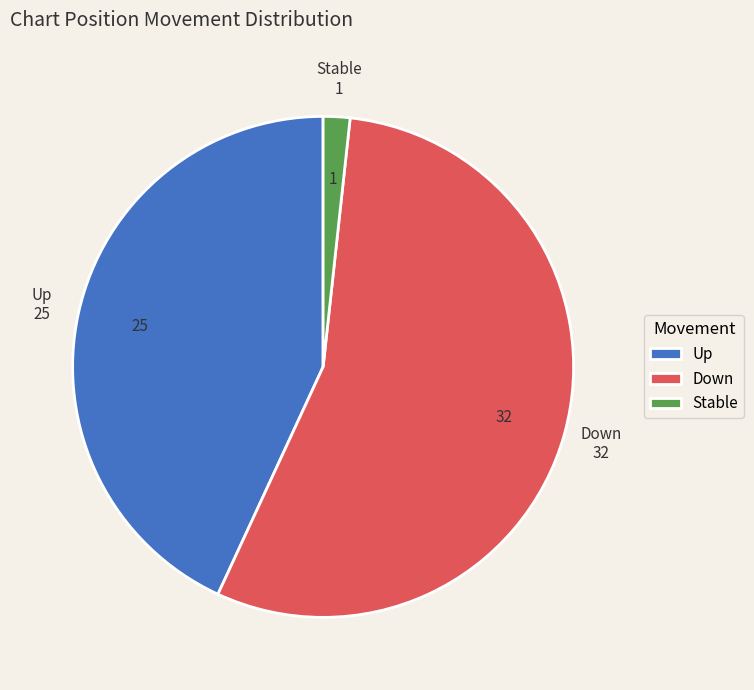

True or false: Up accounts for 31% of the total.

False